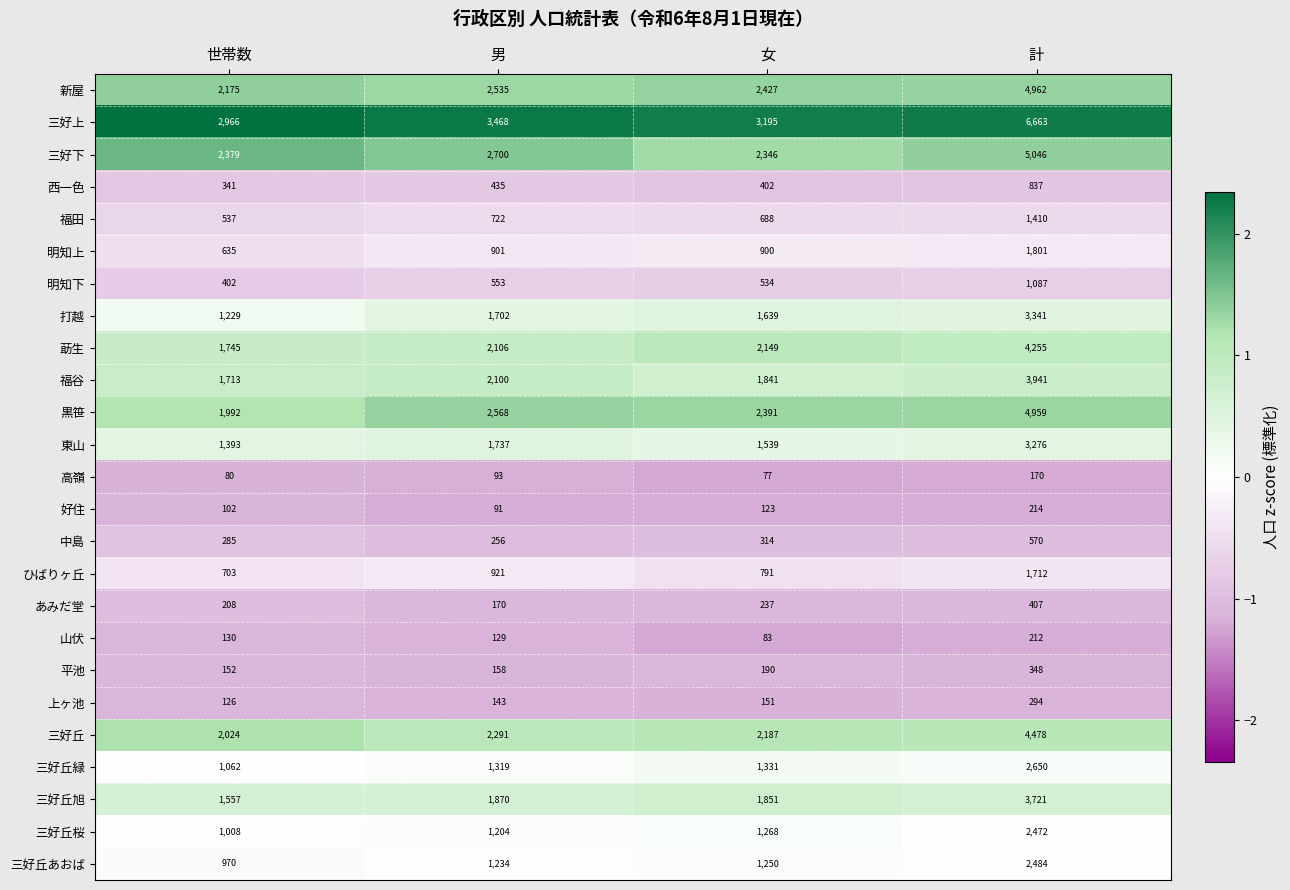

The value of 中島 at 男 is 256. True or false?

True